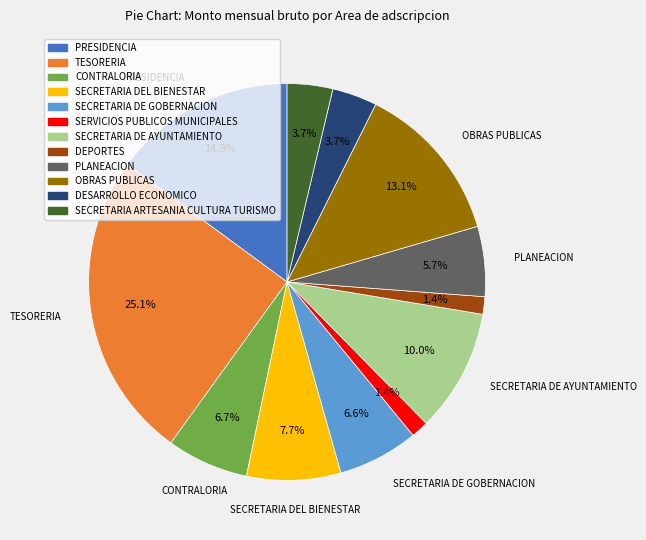

To the nearest percent, what is the difference between the SECRETARIA DEL BIENESTAR and OBRAS PUBLICAS slice percentages?

5%